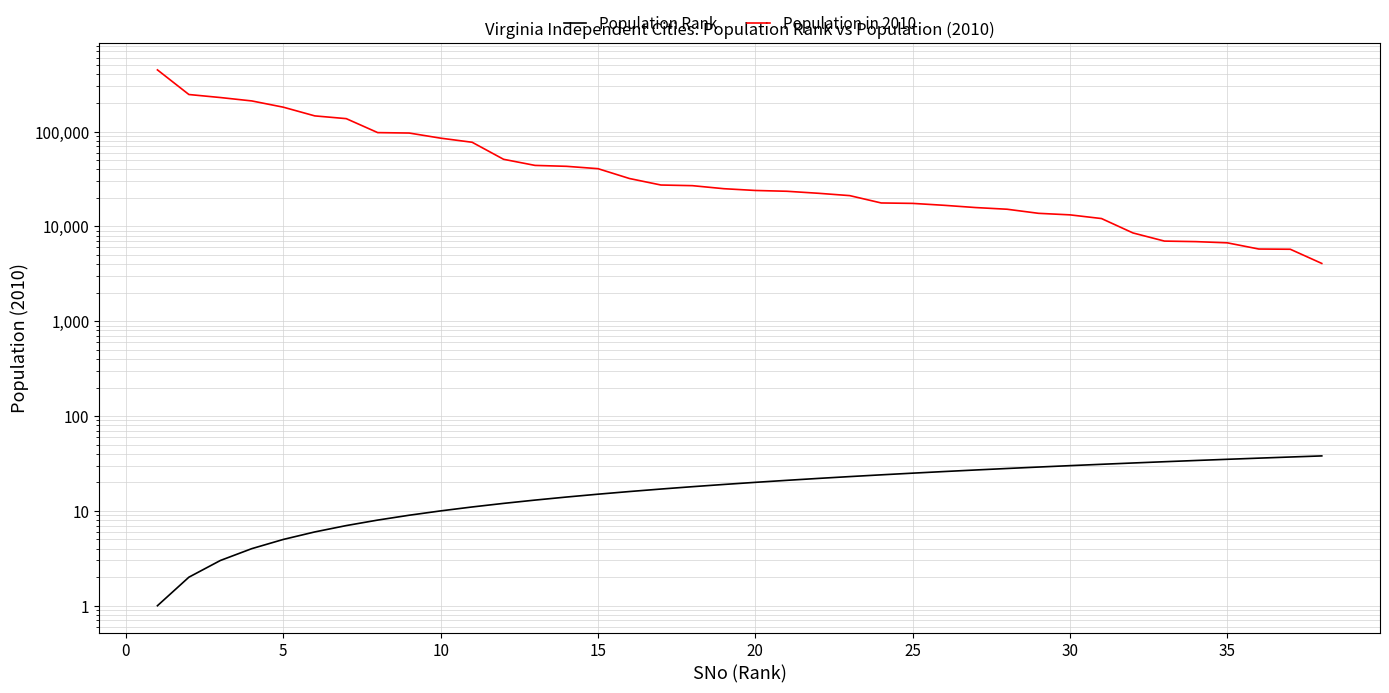

What are all the series names shown in the legend?

Population Rank, Population in 2010